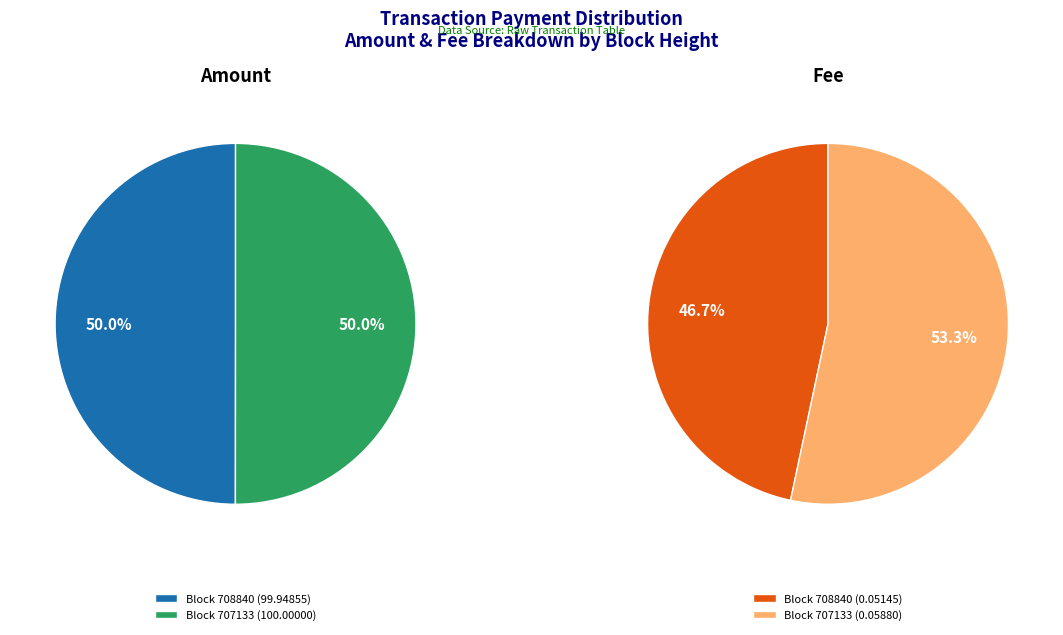

Which slice is the smallest?

708840